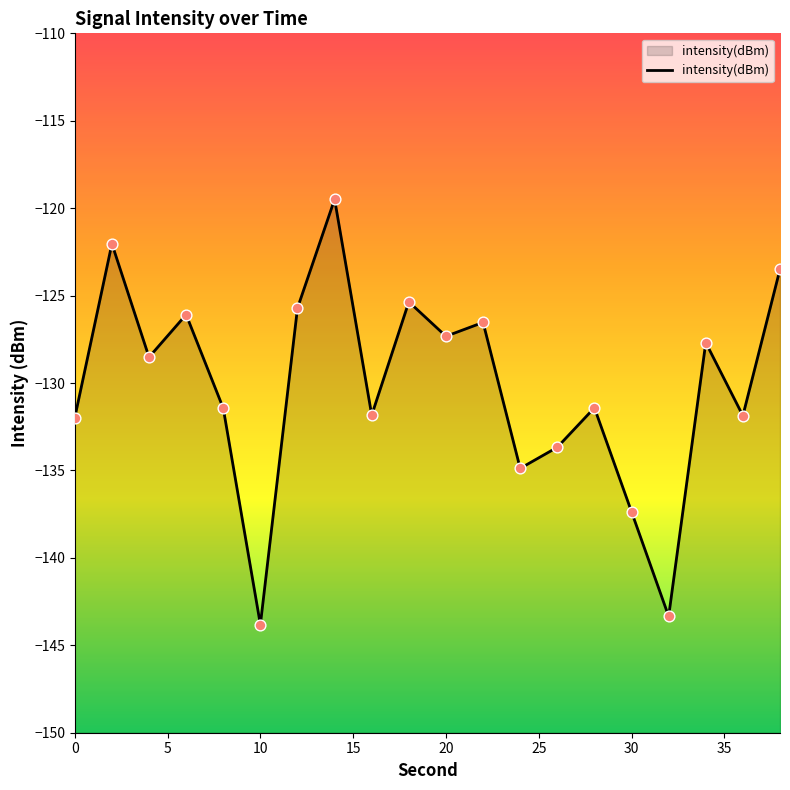

Which has a higher value, 10 or 15?

15